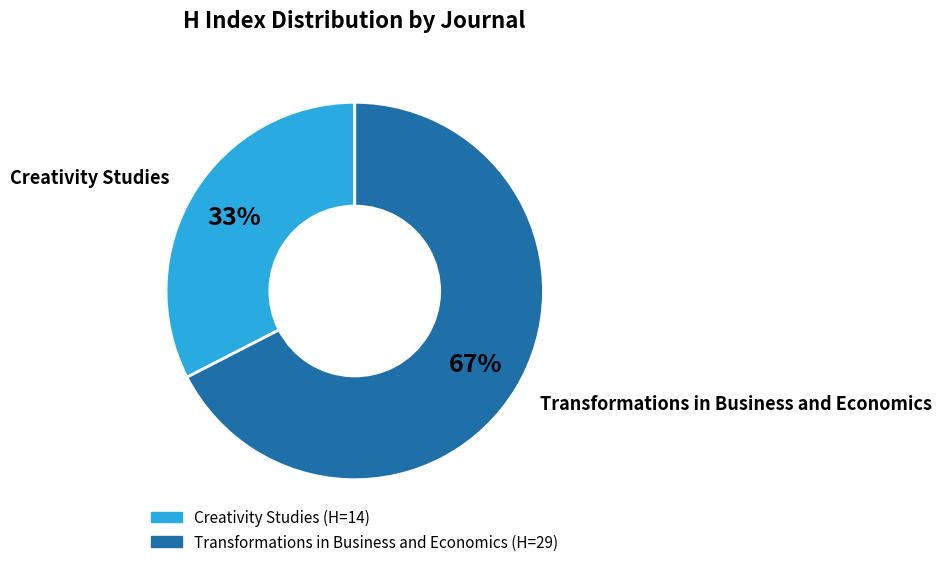

To the nearest percent, what is the combined percentage of Transformations in Business and Economics and Creativity Studies?

100%